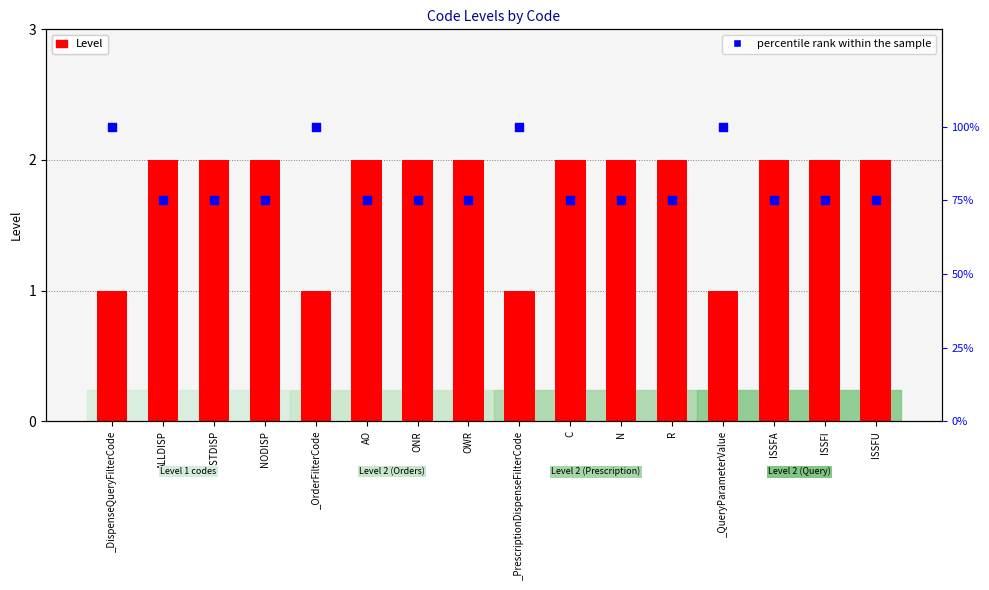

Which series contains the highest Y value?

percentile rank within the sample